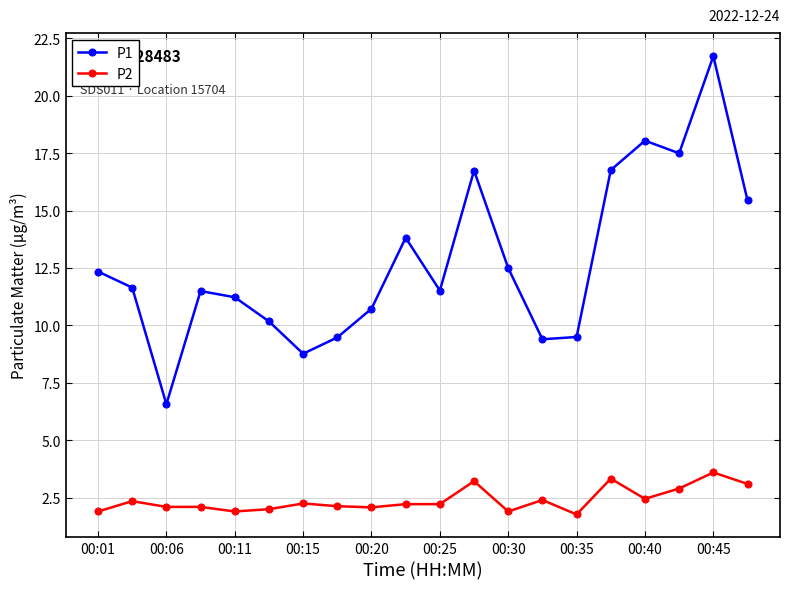

List the series in order of their peak value, highest first.

P1, P2